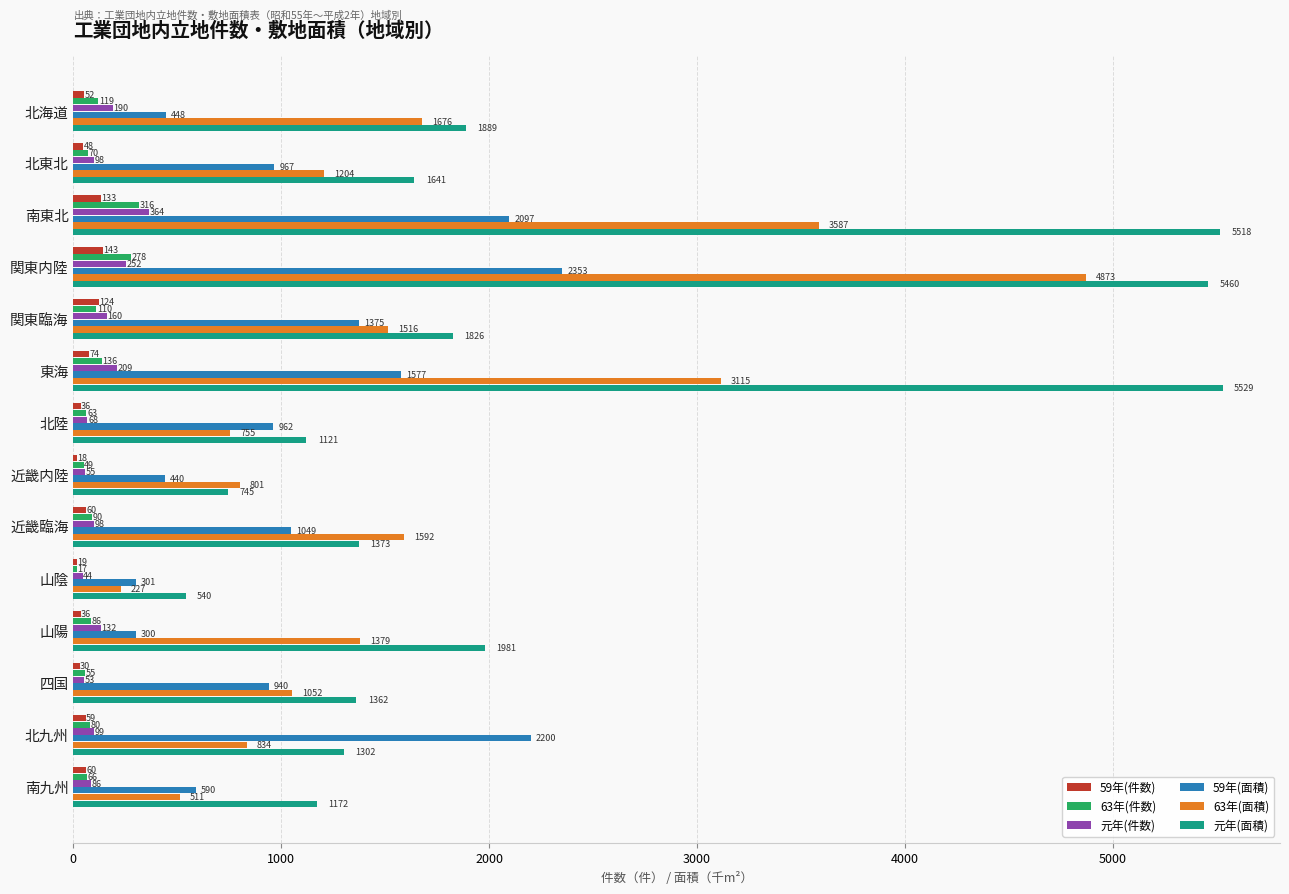

Which series has the widest spread of values?

元年(面積)